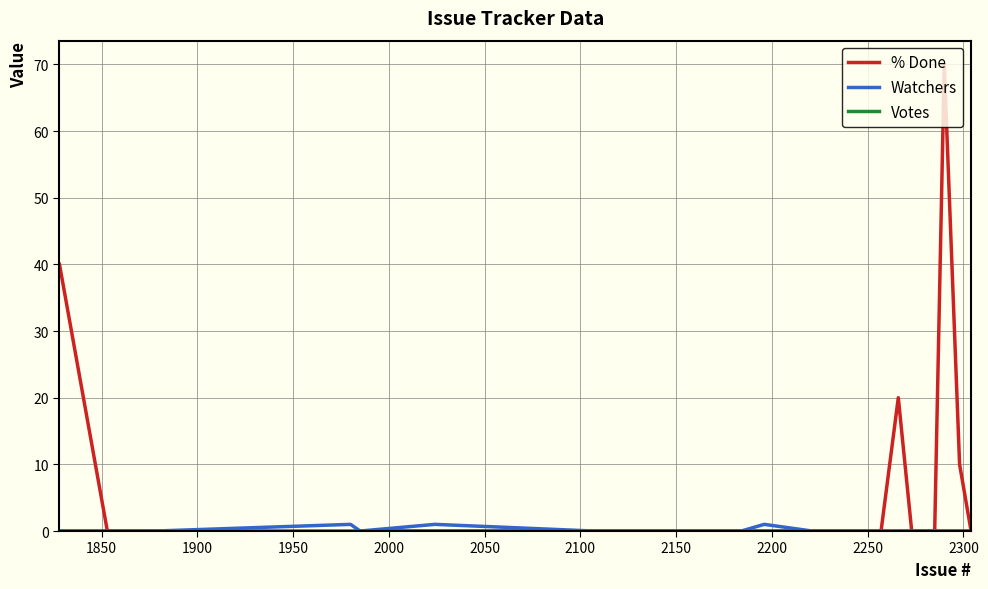

Is the value of Watchers at 2100 greater than the value of % Done at 17?

No